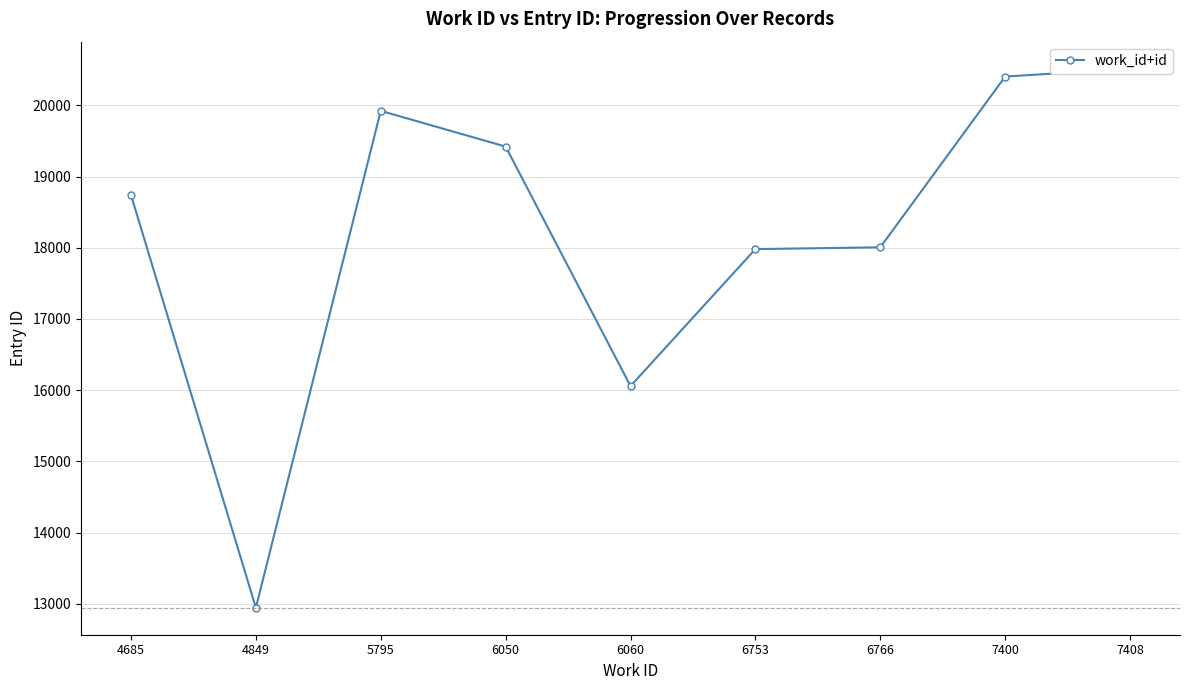

List the labels in order of value, smallest first.

4849, 6060, 6753, 6766, 4685, 6050, 5795, 7400, 7408